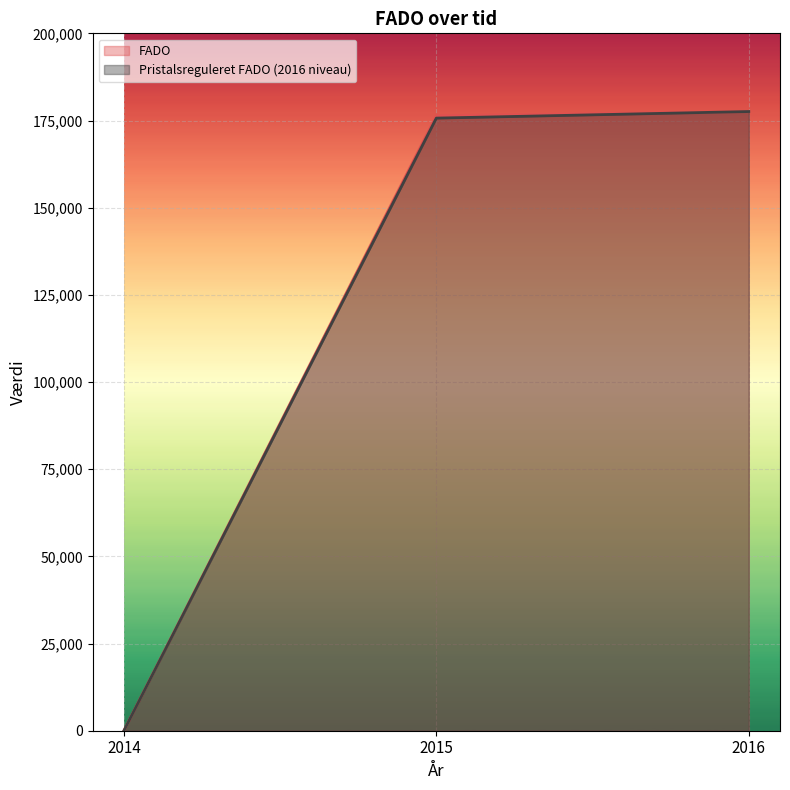

Does the chart display data point markers on the line(s)?

No